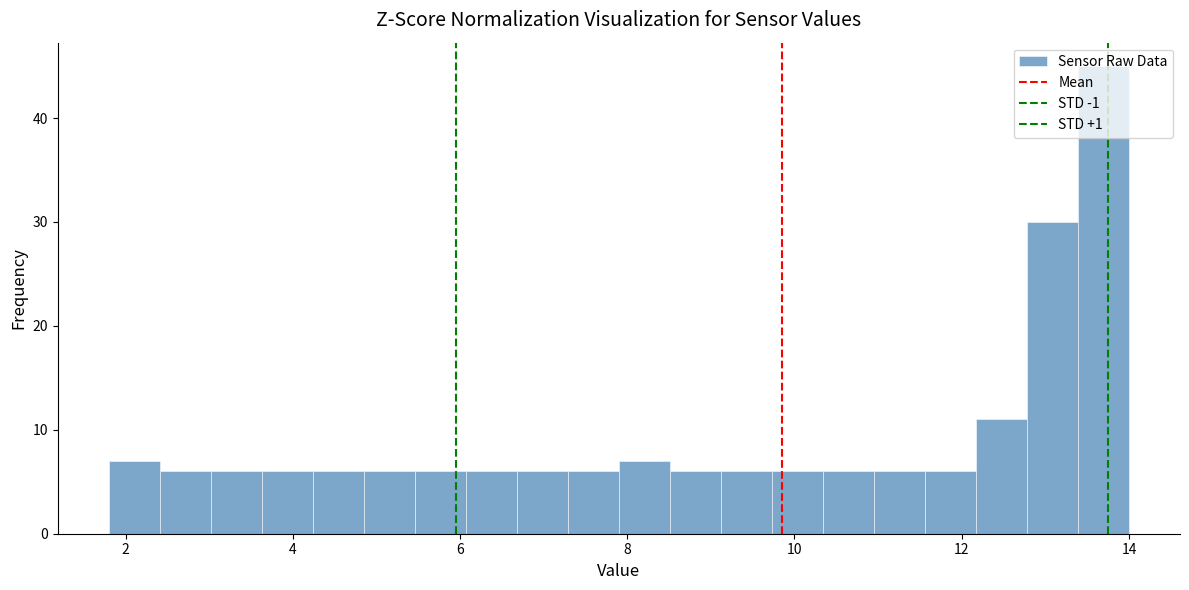

Read against the x-axis, roughly where is the centre of the tallest bar?

13.6